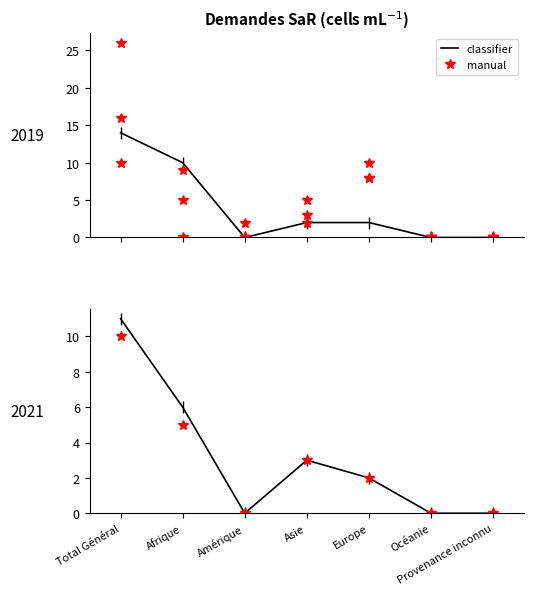

Which has a higher value, Amérique or Asie?

Asie